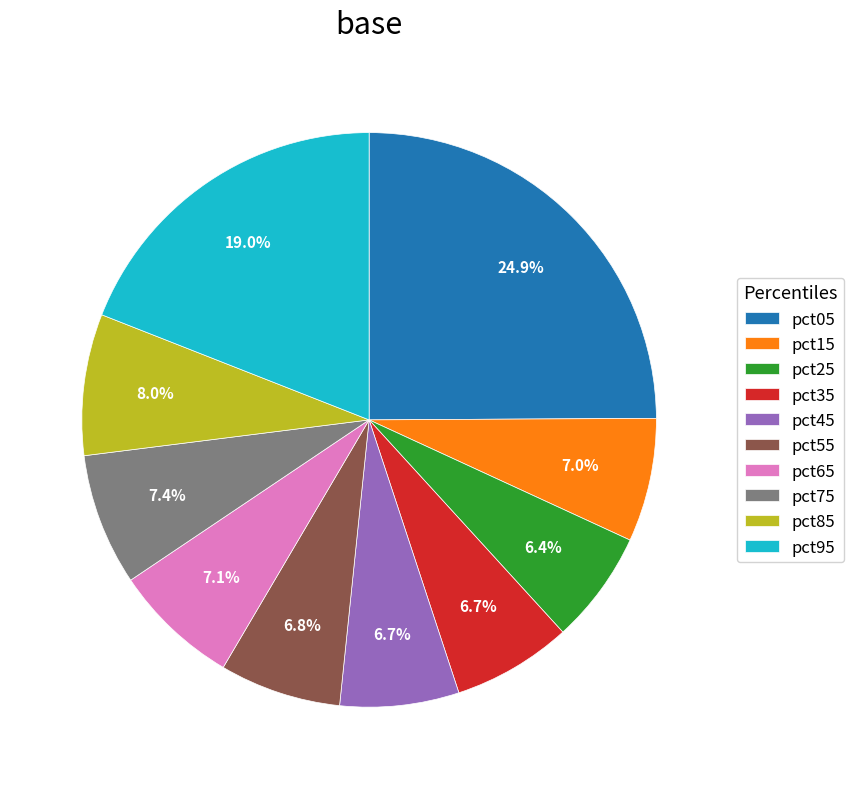

Is there any slice that represents more than half of the pie?

No